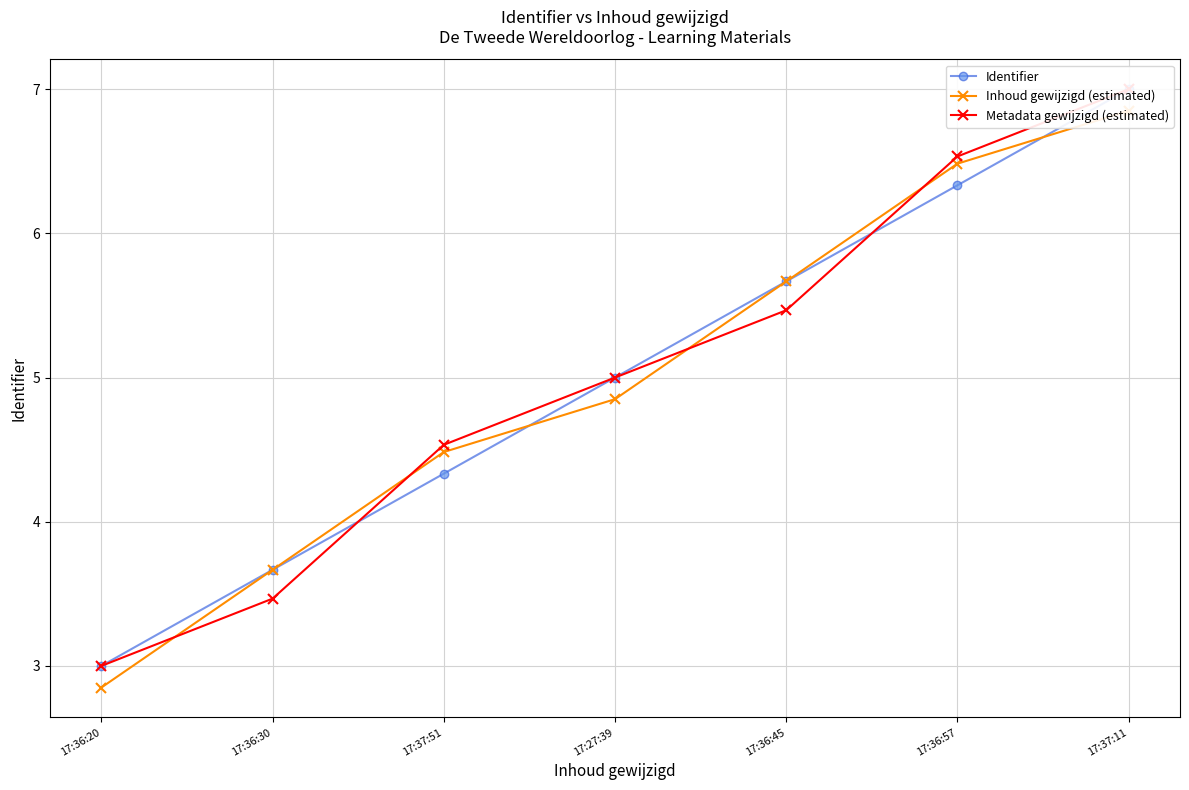

Reading left to right, what are all the values shown in this chart?

Identifier: 17:36:20=3.0	17:36:30=3.7	17:37:51=4.3	17:27:39=5.0	17:36:45=5.7	17:36:57=6.3	17:37:11=7.0
Inhoud gewijzigd (estimated): 17:36:20=2.9	17:36:30=3.7	17:37:51=4.5	17:27:39=4.8	17:36:45=5.7	17:36:57=6.5	17:37:11=6.8
Metadata gewijzigd (estimated): 17:36:20=3.0	17:36:30=3.5	17:37:51=4.5	17:27:39=5.0	17:36:45=5.5	17:36:57=6.5	17:37:11=7.0